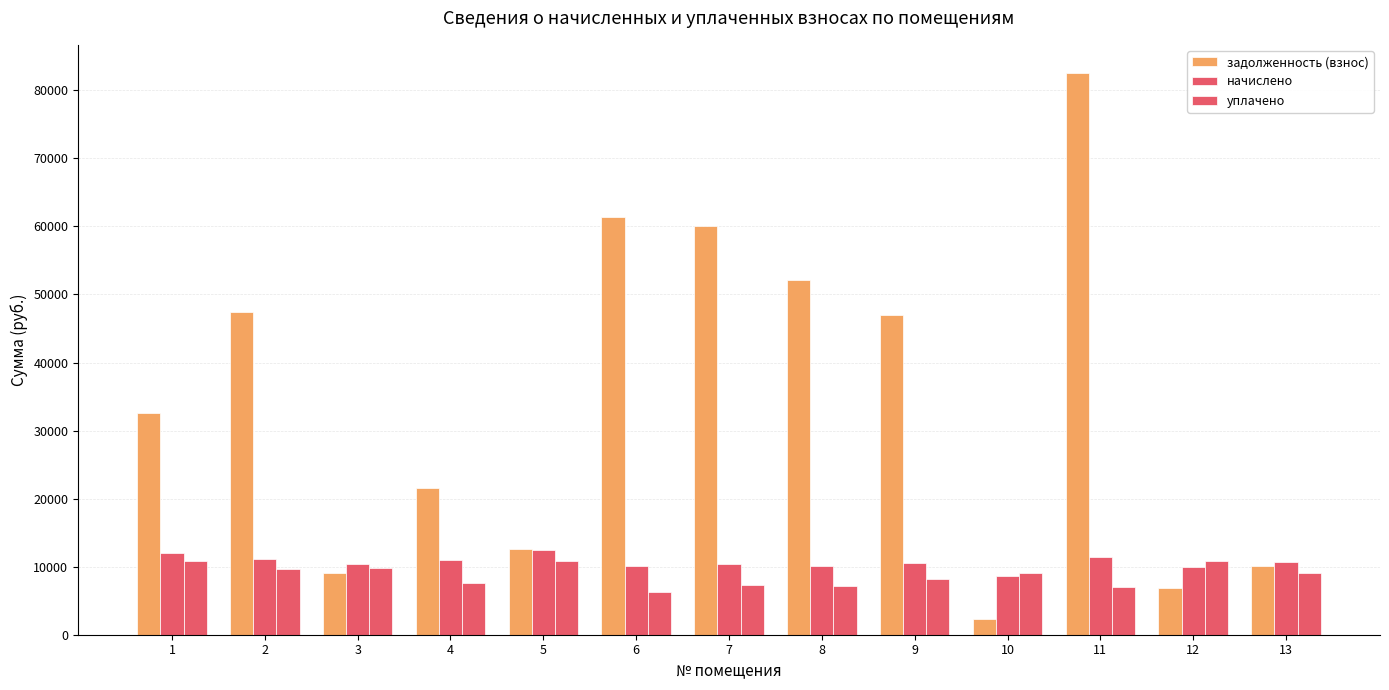

Reading left to right, extract all data points from this chart.

задолженность (взнос): 32617.9	47437.4	9137.2	21613.5	12618.1	61397.1	60029.7	52191.9	46908.4	2259.8	82552.4	6840.5	10071.2
начислено: 12080.4	11131.8	10376.2	11016.3	12509.7	10035.6	10435.8	10115.4	10575.5	8603.7	11366.7	9914.4	10638.1
уплачено: 10867.0	9698.3	9826.3	7649.5	10834.3	6236.0	7323.3	7195.6	8135.6	9040.0	6980.2	10886.0	9140.5